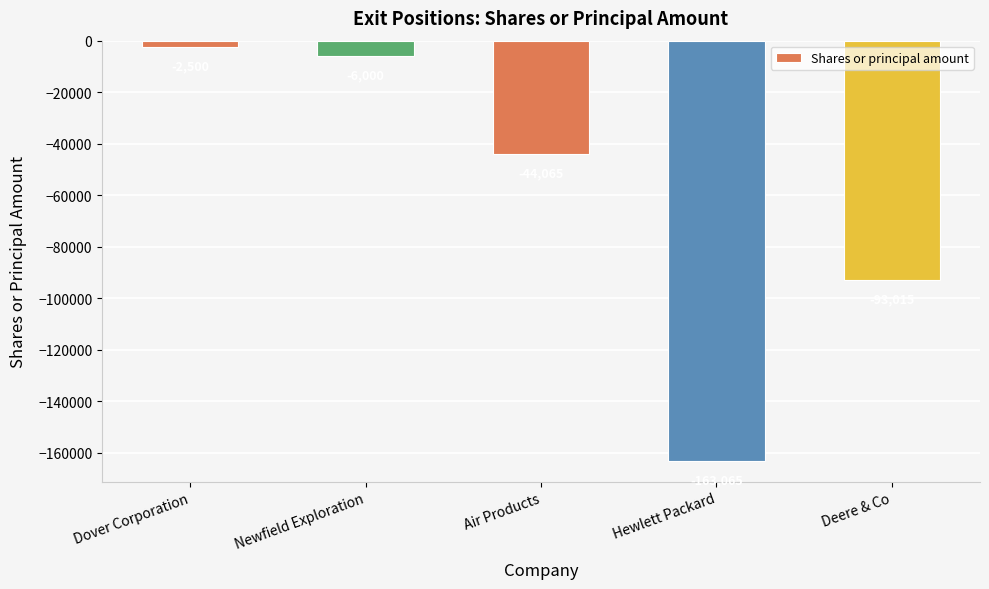

Reading left to right, list all the values displayed in this chart.

-2500	-6000	-44065	-163065	-93015